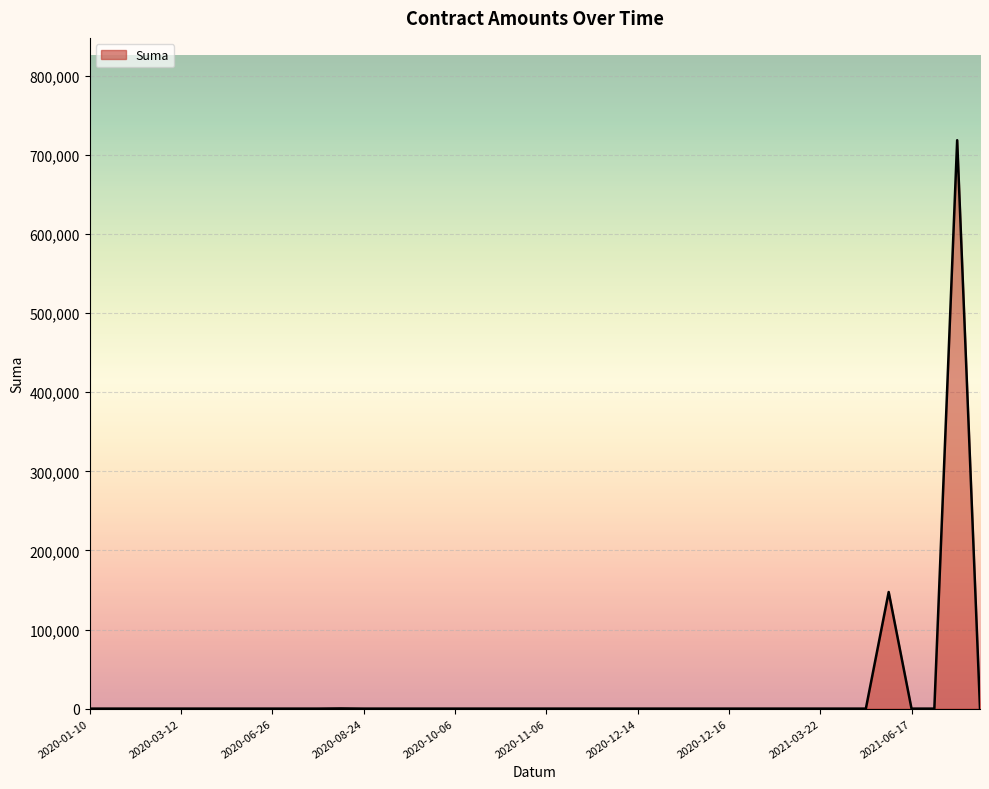

What is the greatest value displayed?

718635.2